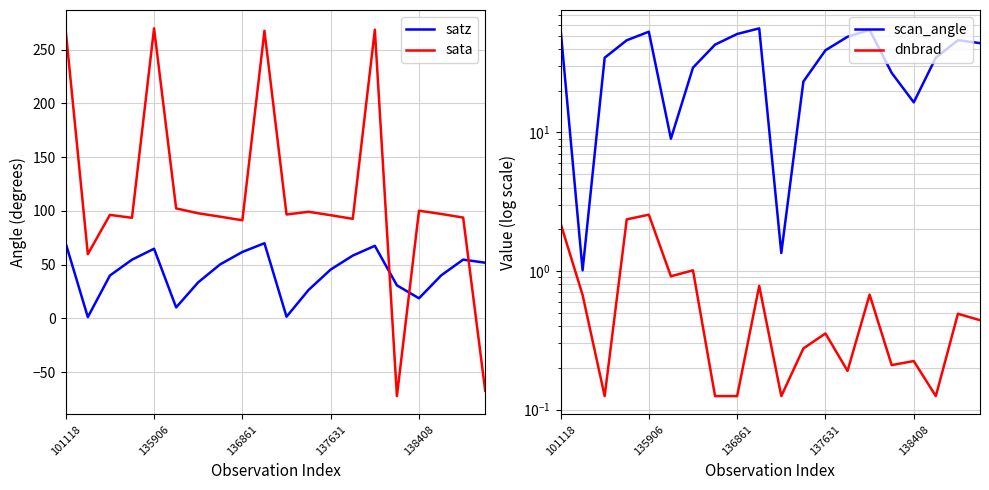

True or false: satz and sata intersect in this chart.

True